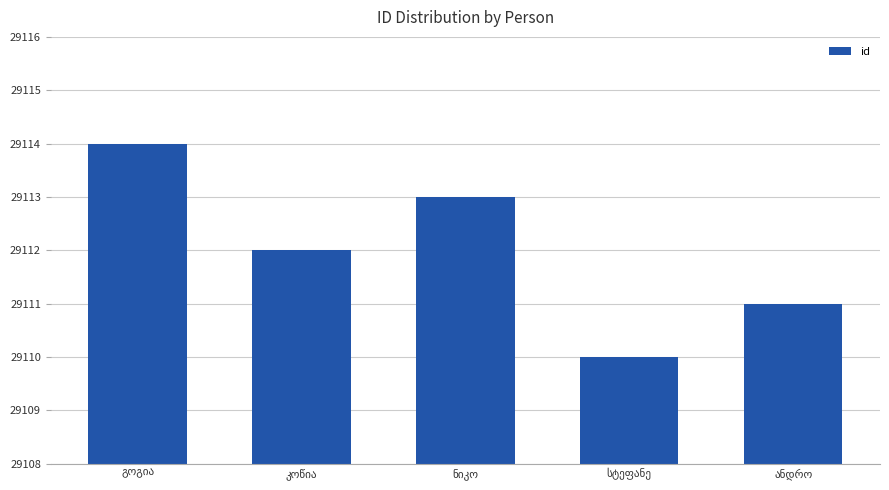

Count the values in the range 29111 to 29113.

3